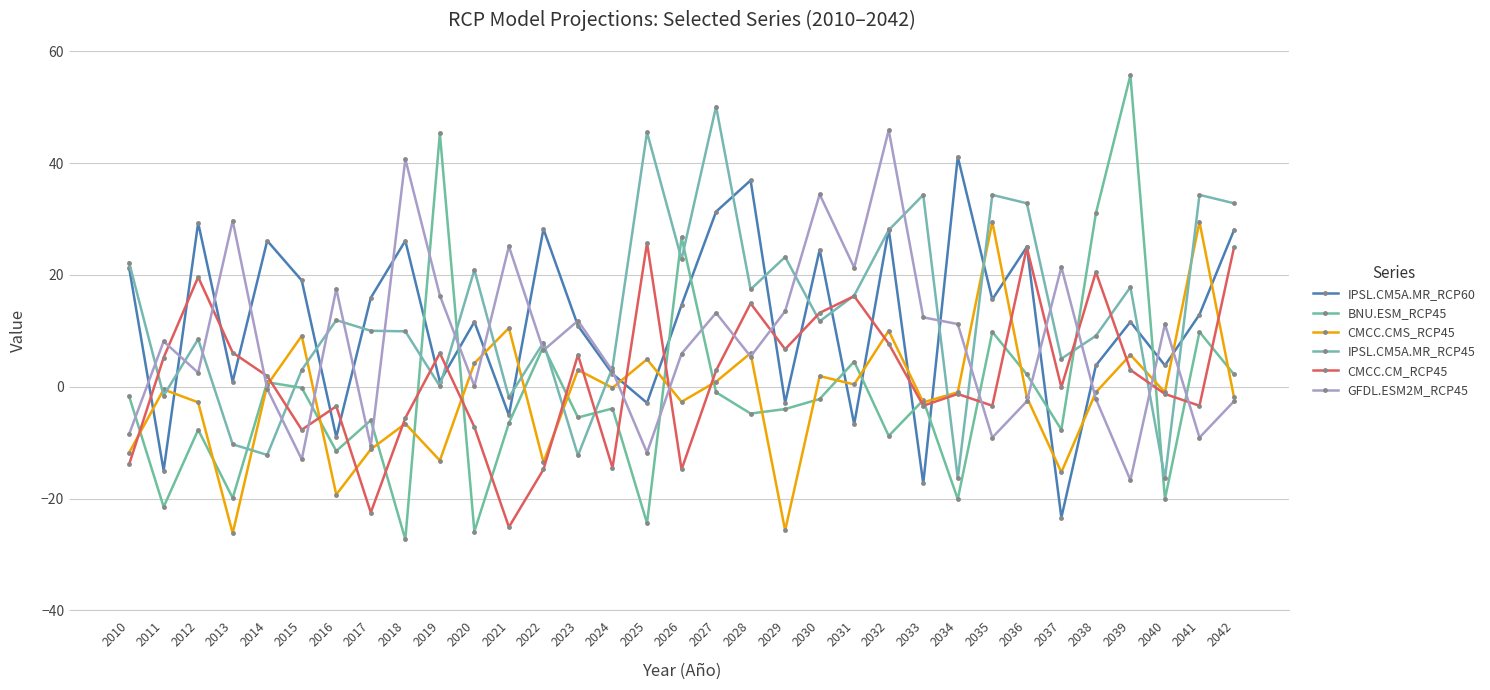

What is the sum of the IPSL.CM5A.MR_RCP45 values at 2017 and 2012?

18.5